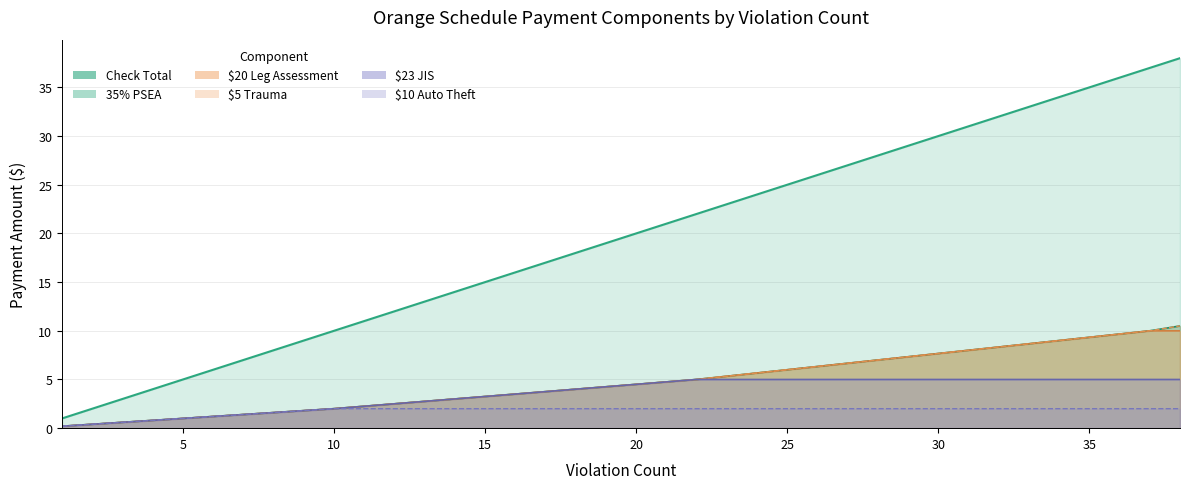

What is the total value across all series at 29?

58.0